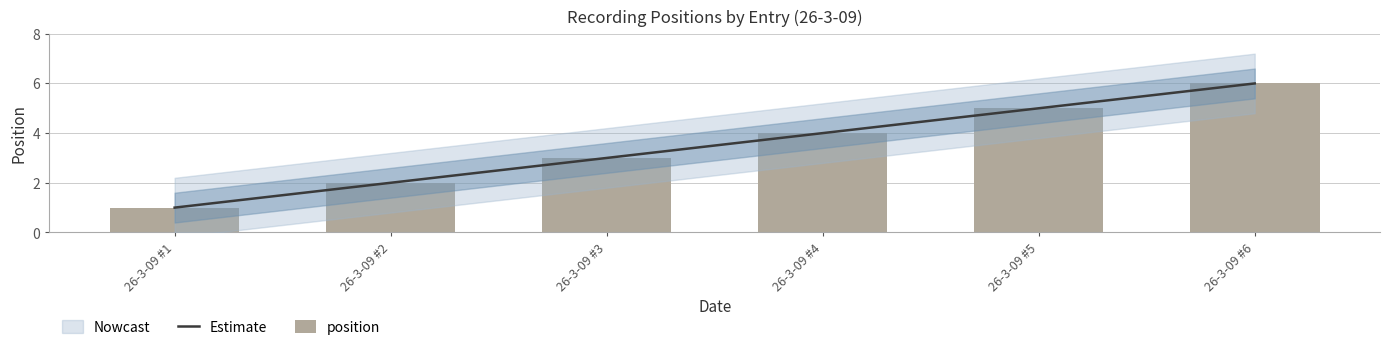

What is the value of the 5th bar from the left?

5